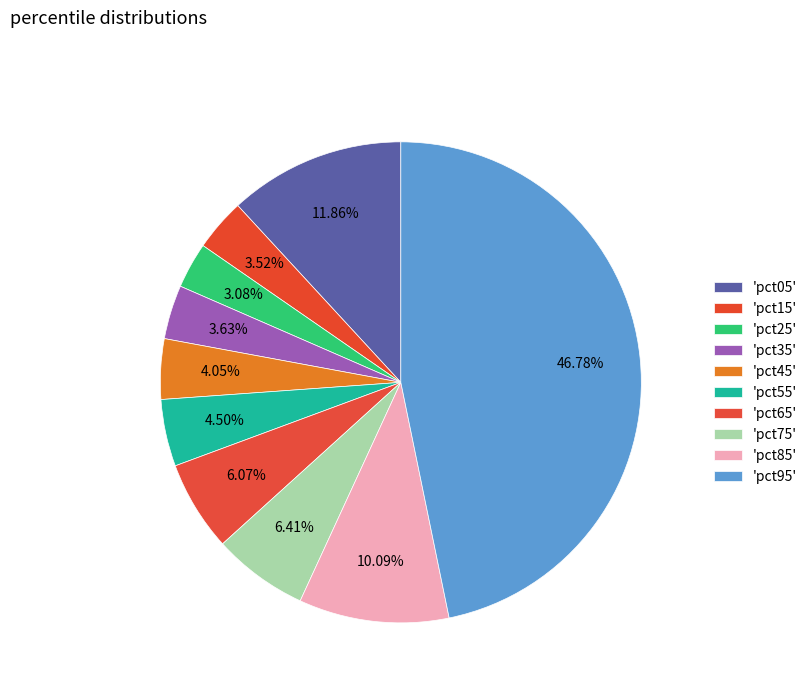

Count the number of slices in the pie.

10